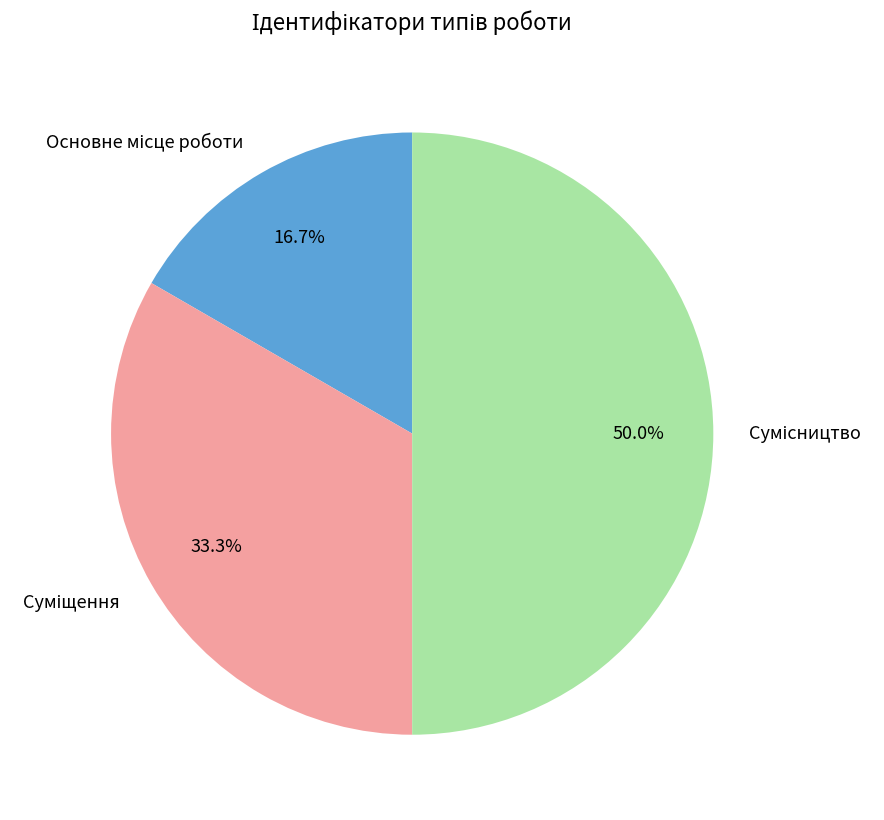

To the nearest percent, what is the difference between the largest and smallest slice percentages?

33%